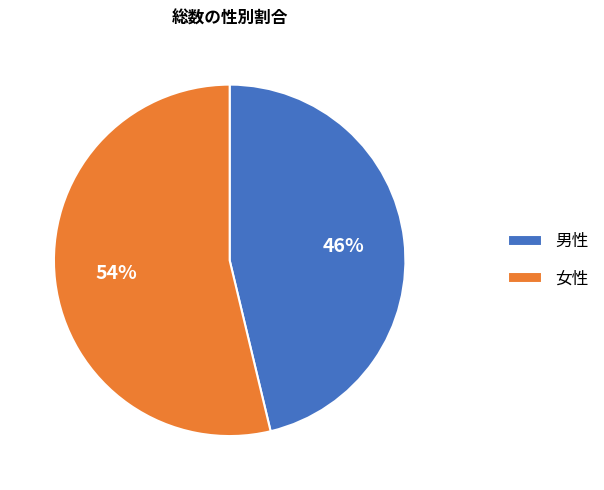

Which has a higher value, 男性 or 女性?

女性